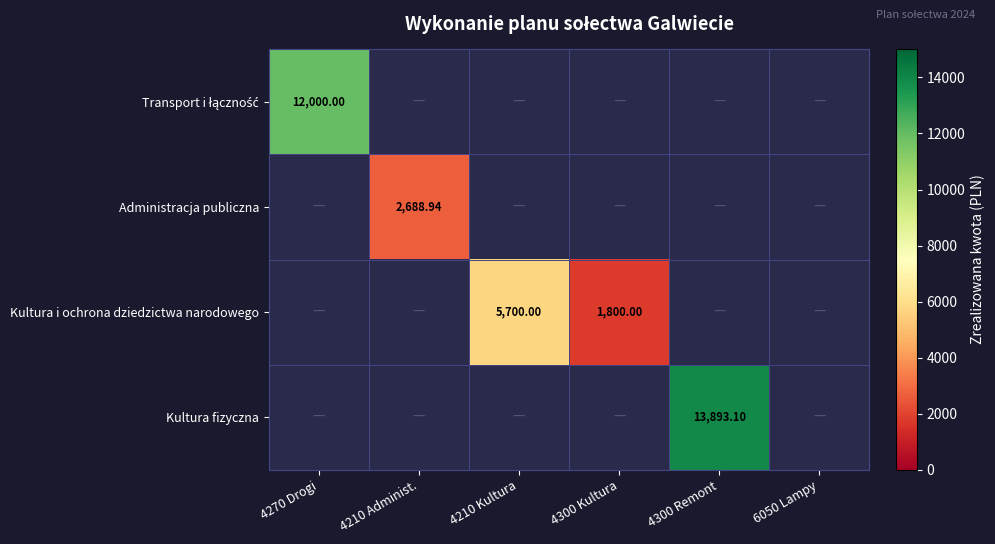

The Kultura i ochrona dziedzictwa narodowego series shows 8828.1 at 4210 Kultura. True or false?

False